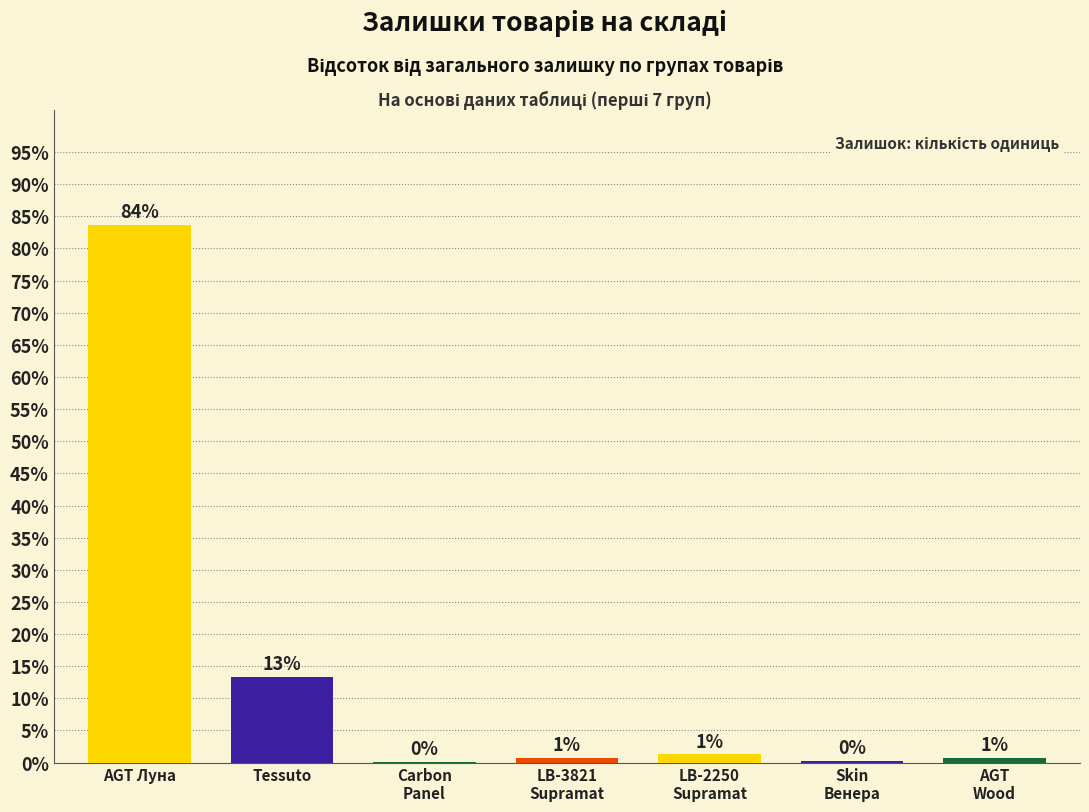

What is the value of the 5th bar from the left?

1.3